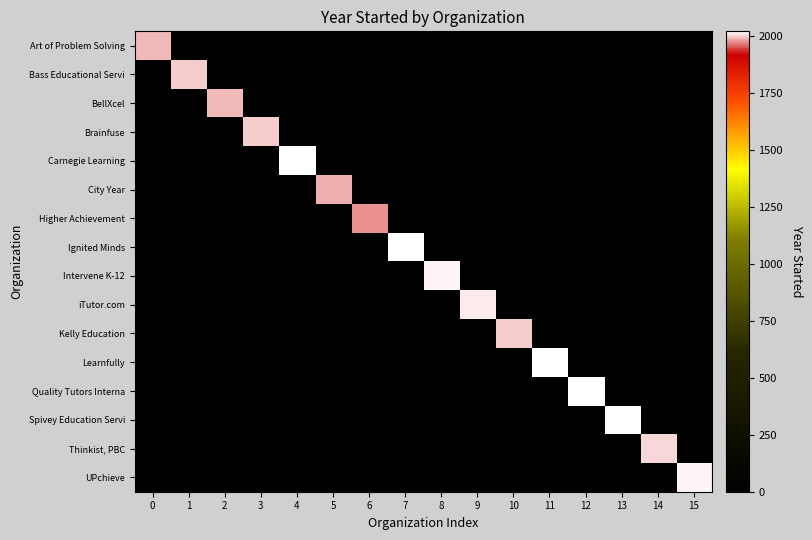

Rank the series by their maximum value, from highest to lowest.

Carnegie Learning, Ignited Minds, Learnfully, Spivey Education Servi, Quality Tutors Interna, UPchieve, Intervene K-12, iTutor.com, Thinkist, PBC, Bass Educational Servi, Kelly Education, Brainfuse, Art of Problem Solving, BellXcel, City Year, Higher Achievement